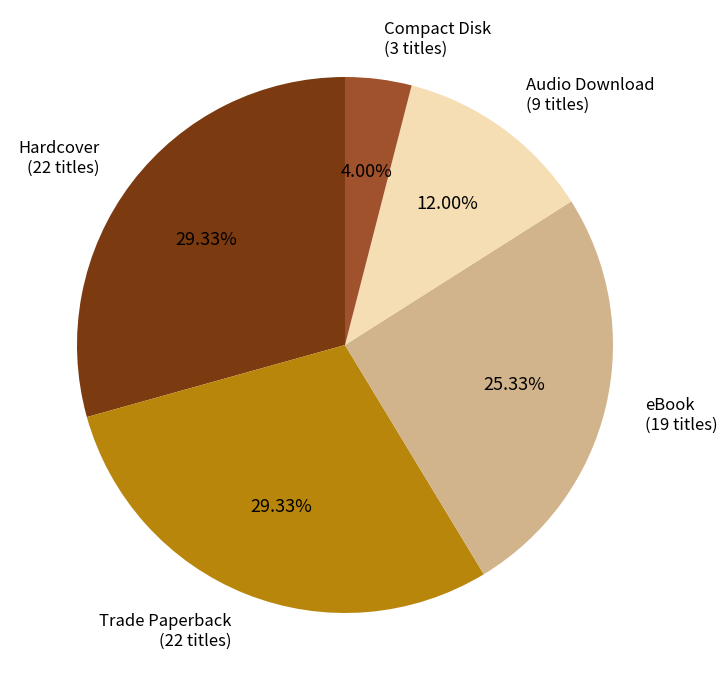

Does Audio Download represent more than half of the total?

No